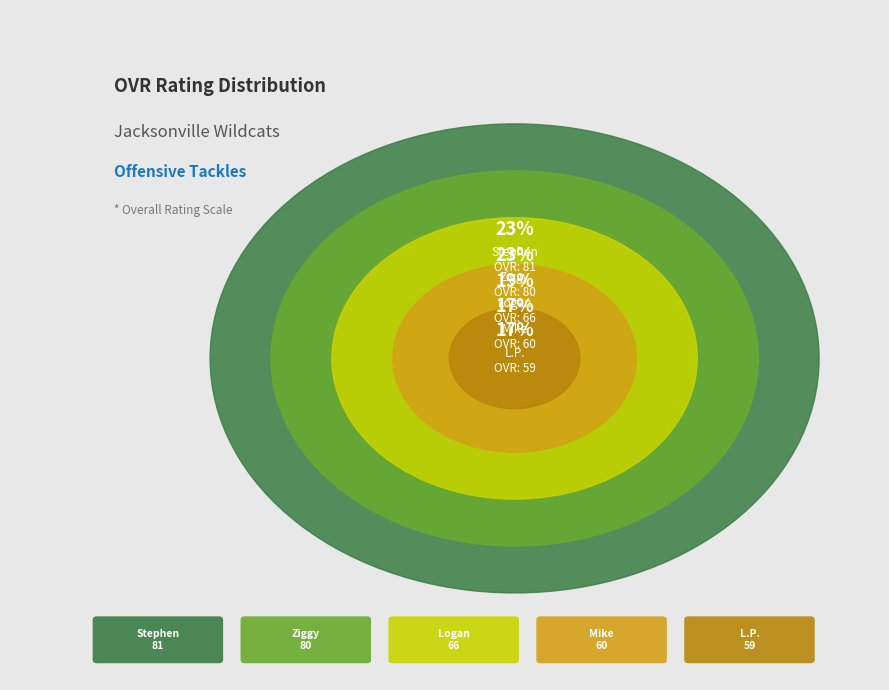

How many segments does this pie chart have?

5